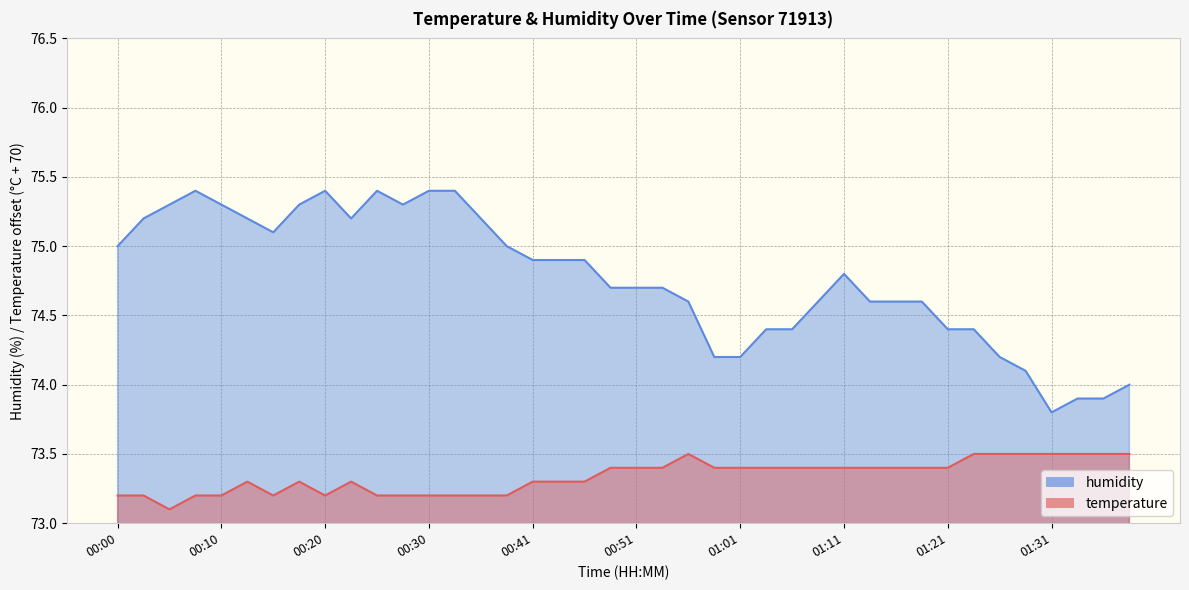

Is the value of temperature at 00:20 greater than the value of humidity at 00:58?

No